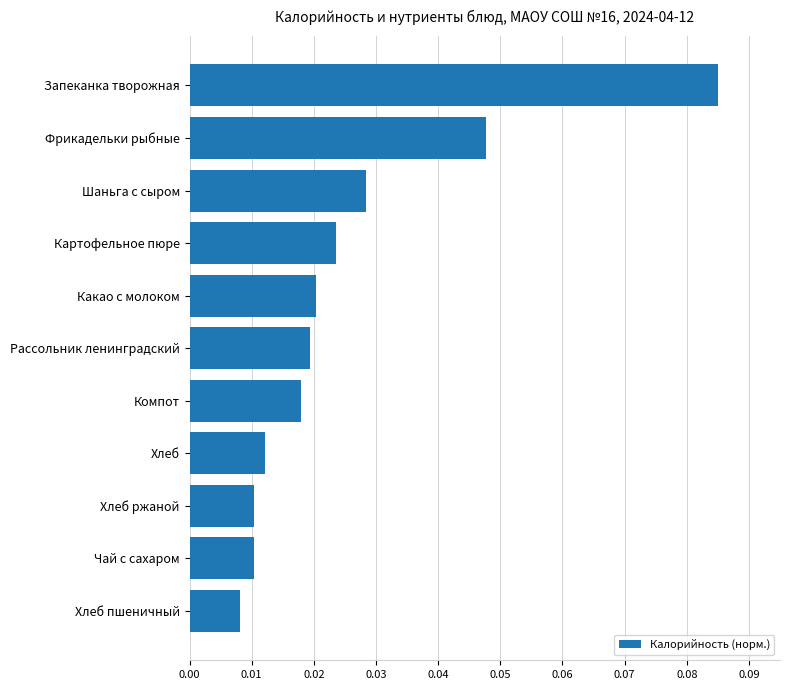

Is it true that the value at Фрикадельки рыбные is 0.1?

False